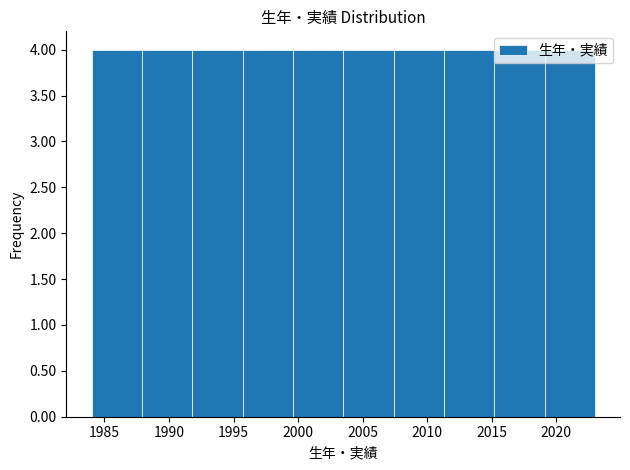

What is the height of the bar covering 2011.3 to 2015.2 on the x-axis? Neither the bar edges nor the heights are printed on the chart, so give them approximately, as read against the axes.

4